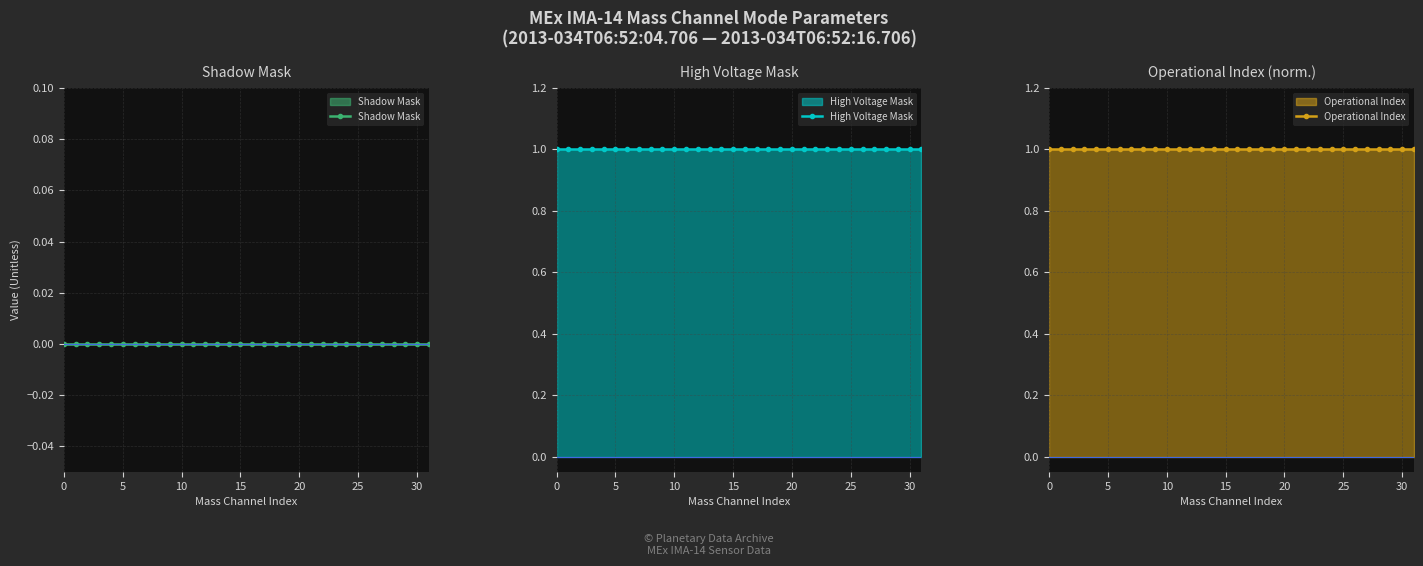

Rank the series by their maximum value, from highest to lowest.

High Voltage Mask, Operational Index, Shadow Mask